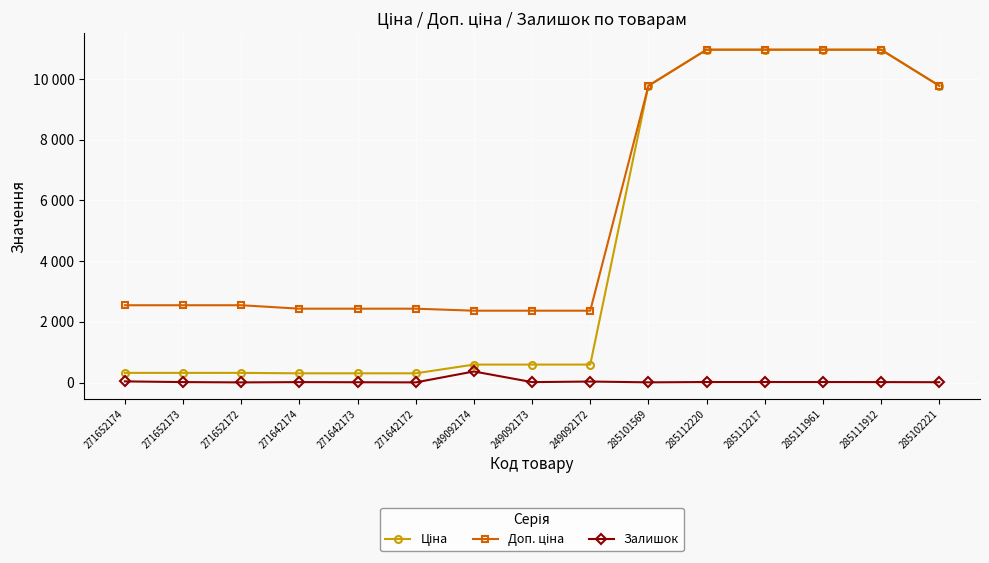

Reading right to left, extract all data points from this chart.

Ціна: 9775.5	10964.4	10964.4	10964.4	10964.4	9775.5	591.6	591.6	591.6	304.1	304.1	304.1	318.3	318.3	318.3
Доп. ціна: 9775.5	10964.4	10964.4	10964.4	10964.4	9775.5	2366.5	2366.5	2366.5	2432.8	2432.8	2432.8	2546.4	2546.4	2546.4
Залишок: 11.0	15.0	17.0	17.0	17.0	7.0	33.0	14.0	365.0	5.0	10.0	14.0	5.0	15.0	38.0